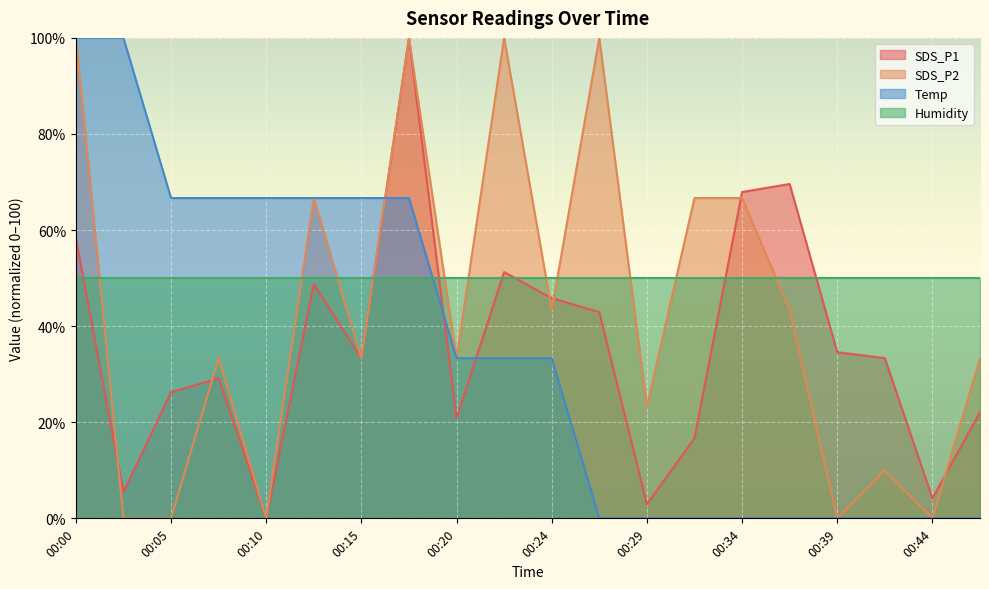

What is the sum of the SDS_P2 values at 00:34 and 00:27?

166.7